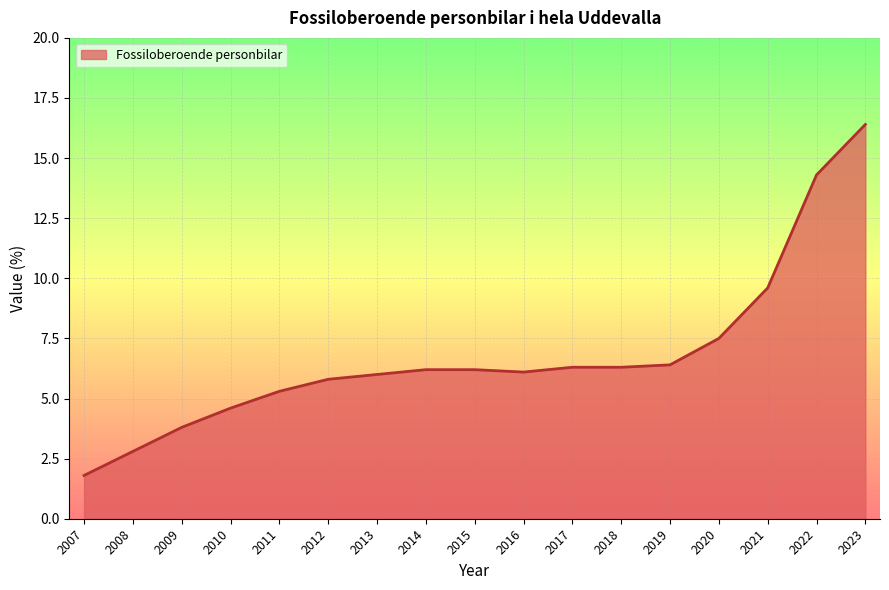

Does the chart display data point markers on the line(s)?

No